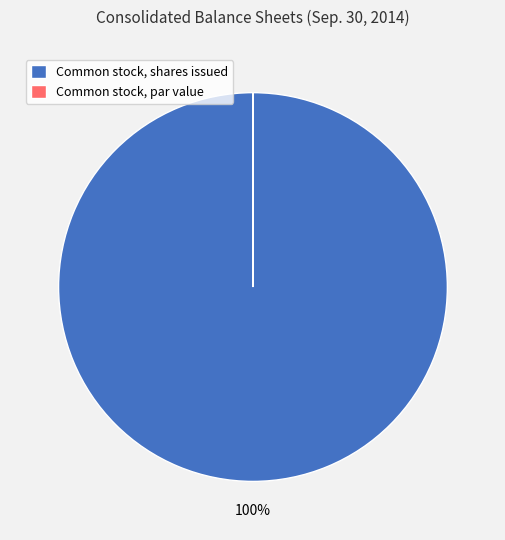

Does any single category account for the majority?

Yes